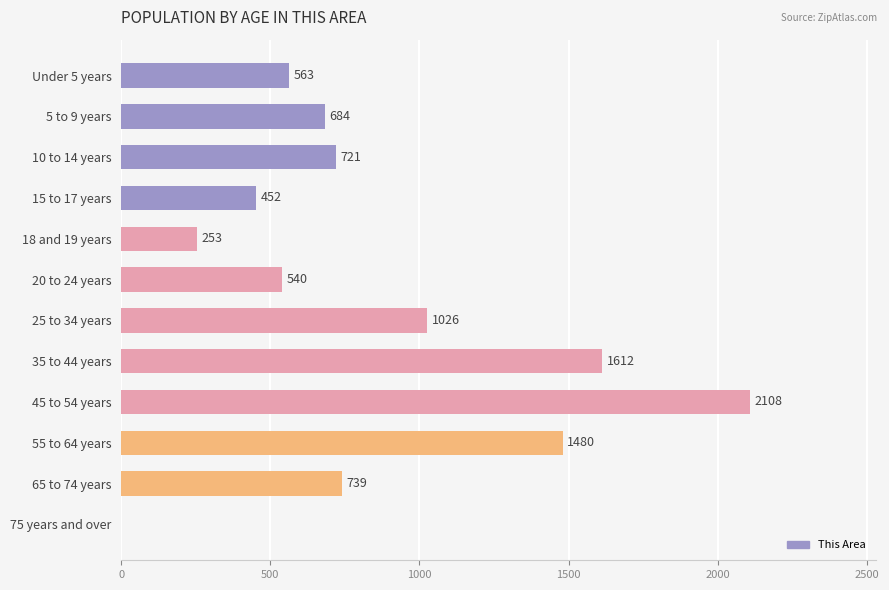

What value does the data have at 20 to 24 years, to the nearest 100?

500